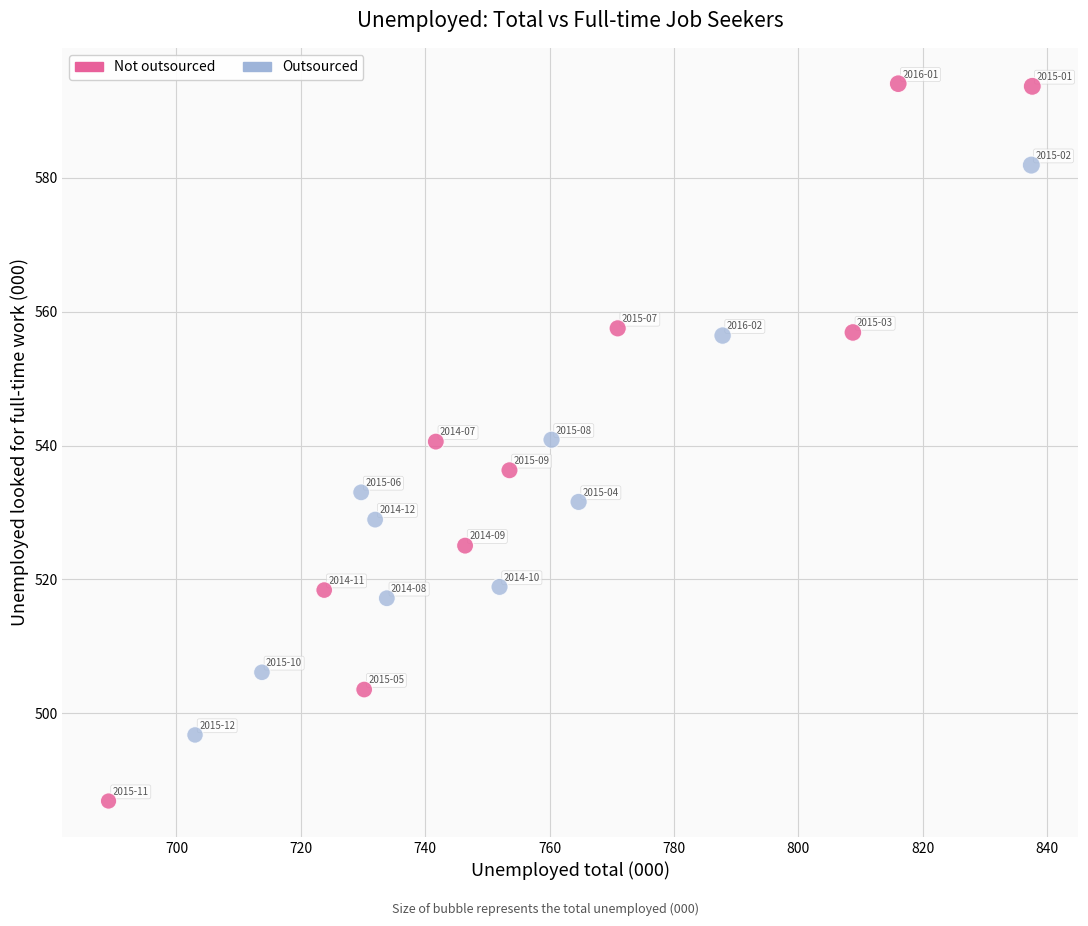

Which series reaches the minimum Y coordinate?

Not outsourced